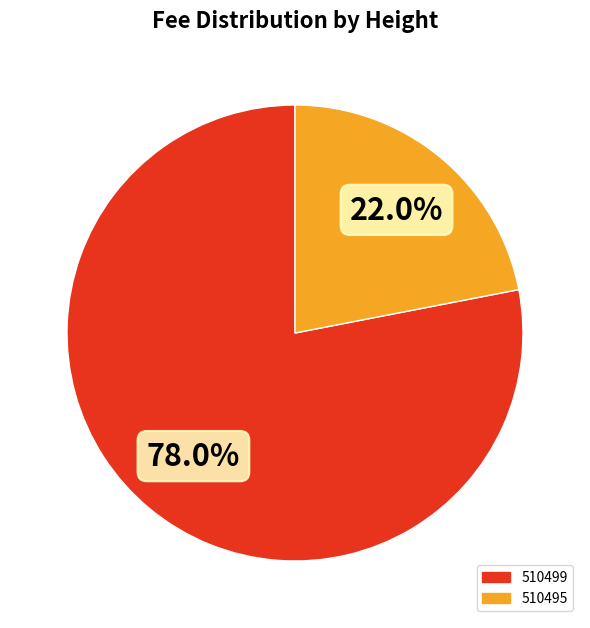

Is it true that 510495 is 22% of the pie?

True